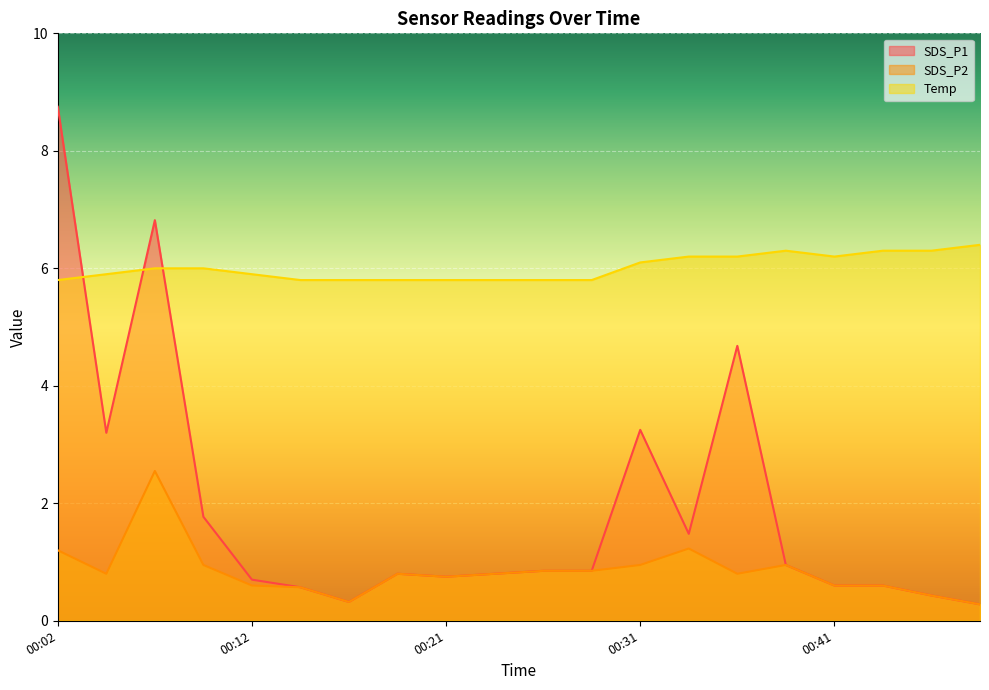

Does the chart display data point markers on the line(s)?

No